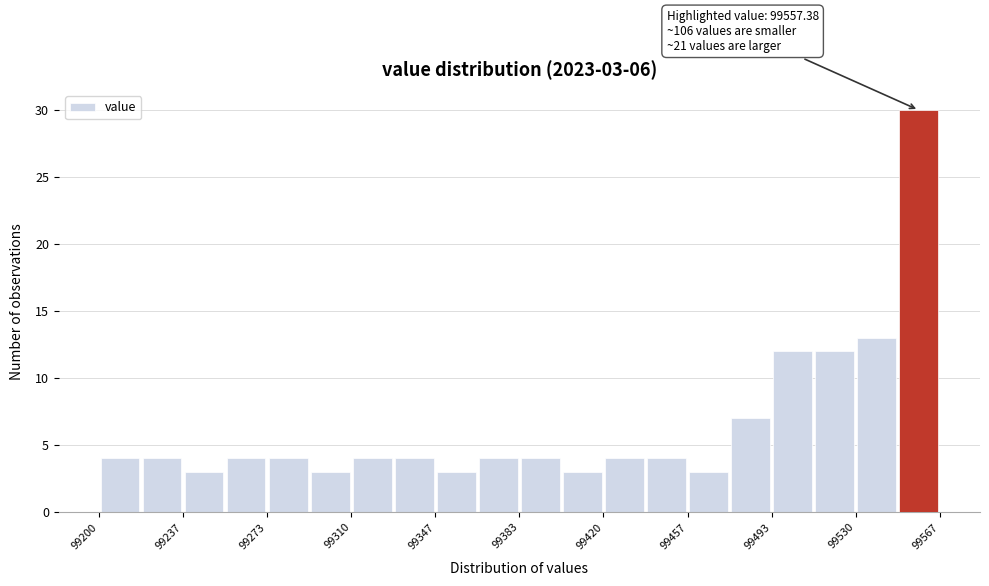

Read against the x-axis, roughly where is the centre of the tallest bar?

99555